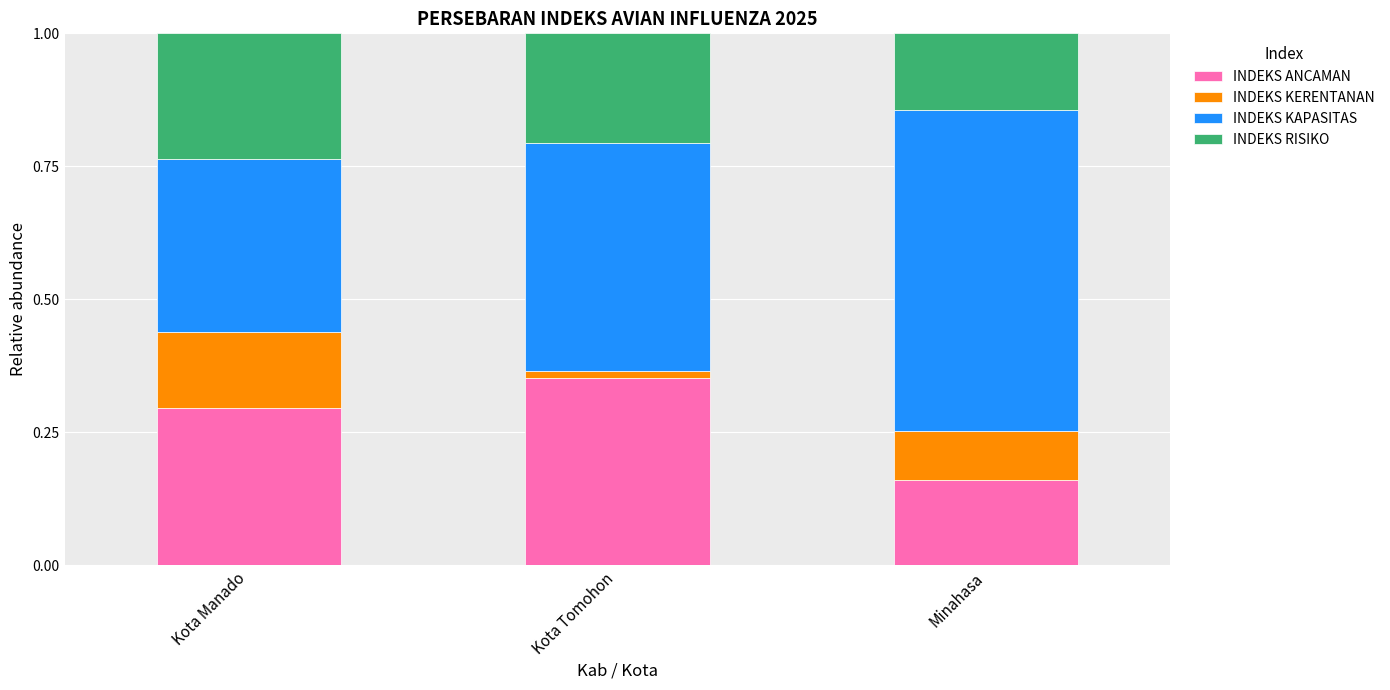

Are the bars grouped side by side (vs. stacked)?

No